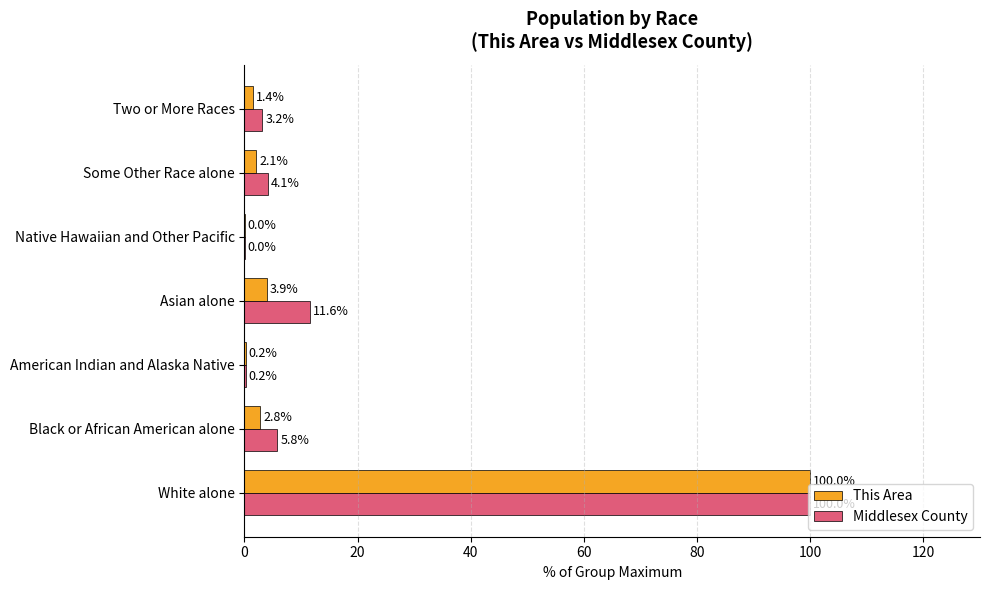

At which label is This Area closest to 50?

Asian alone